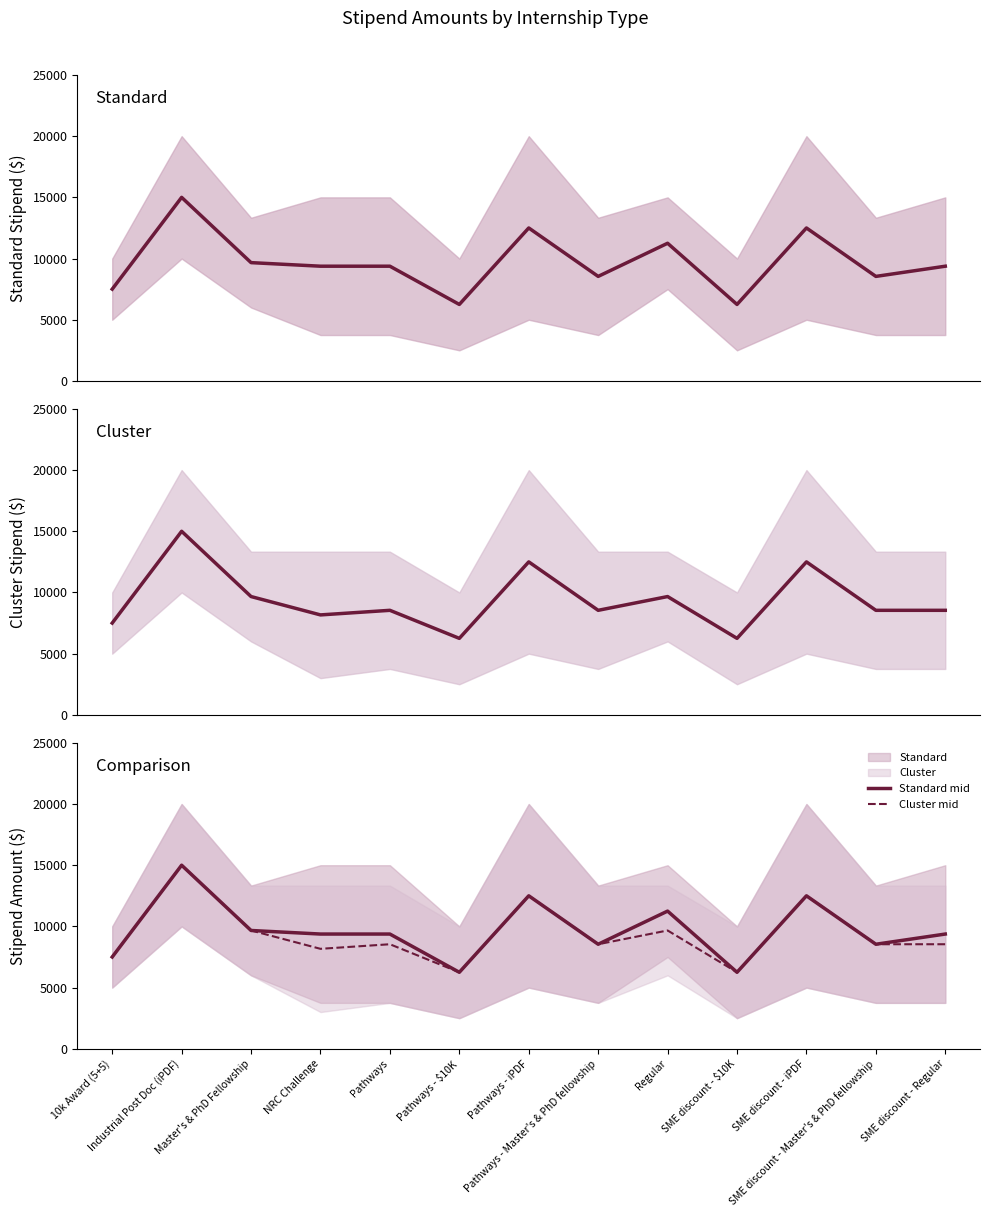

What position from the left is Industrial Post Doc (iPDF)?

2